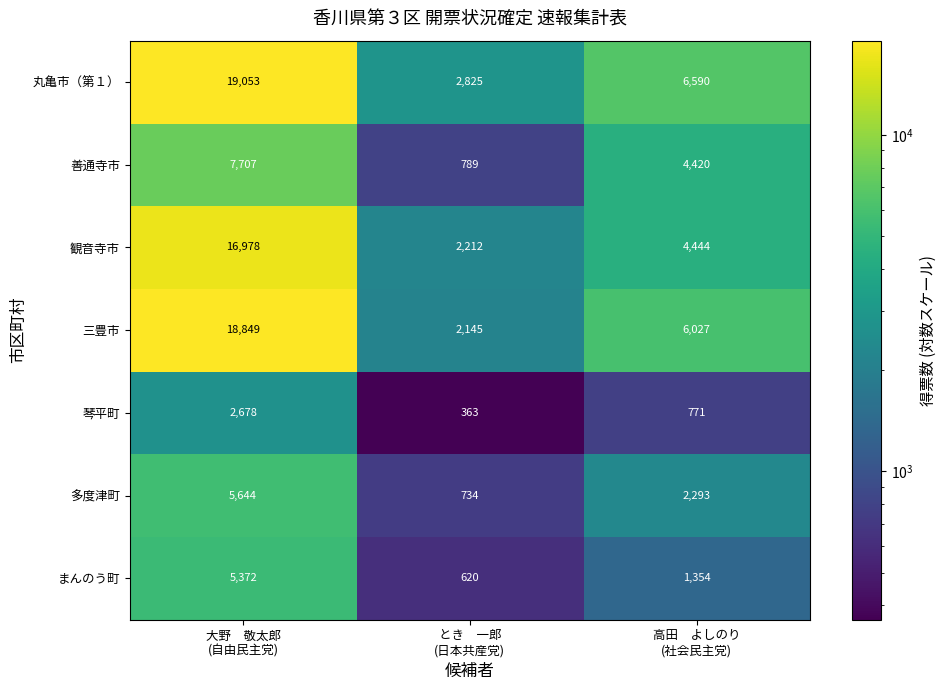

Which series changed the most between 大野　敬太郎
(自由民主党) and 高田　よしのり
(社会民主党)?

三豊市